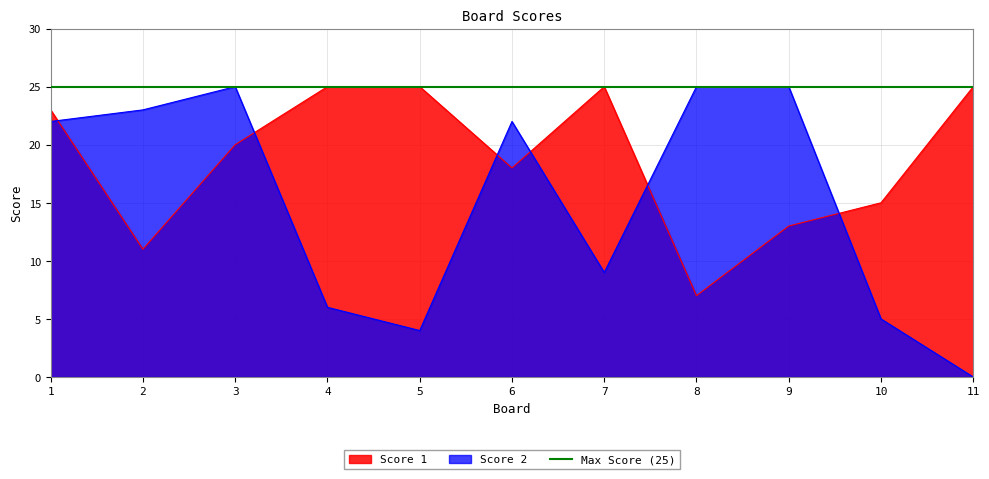

At which category does the chart reach its peak across all series?

4